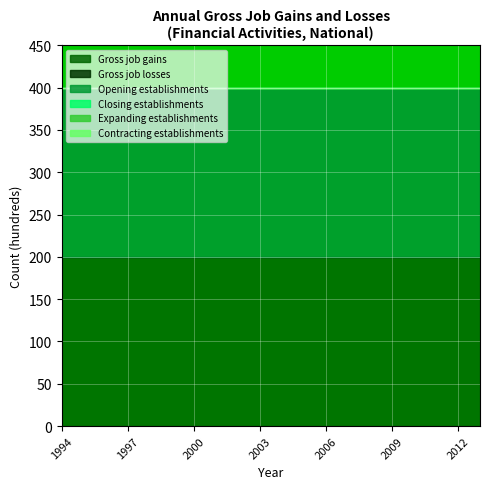

Rank the series at 1998 from highest to lowest value.

Gross job gains, Opening establishments, Gross job losses, Closing establishments, Expanding establishments, Contracting establishments